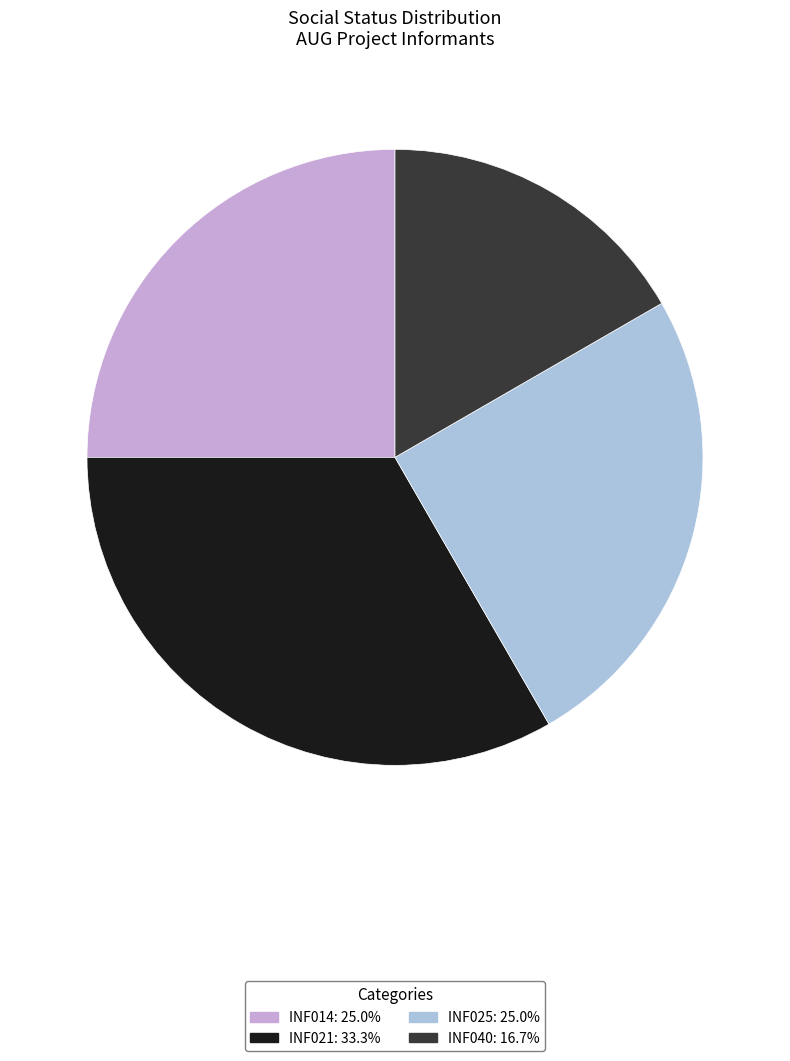

Which category has the smallest portion of the pie?

INF040